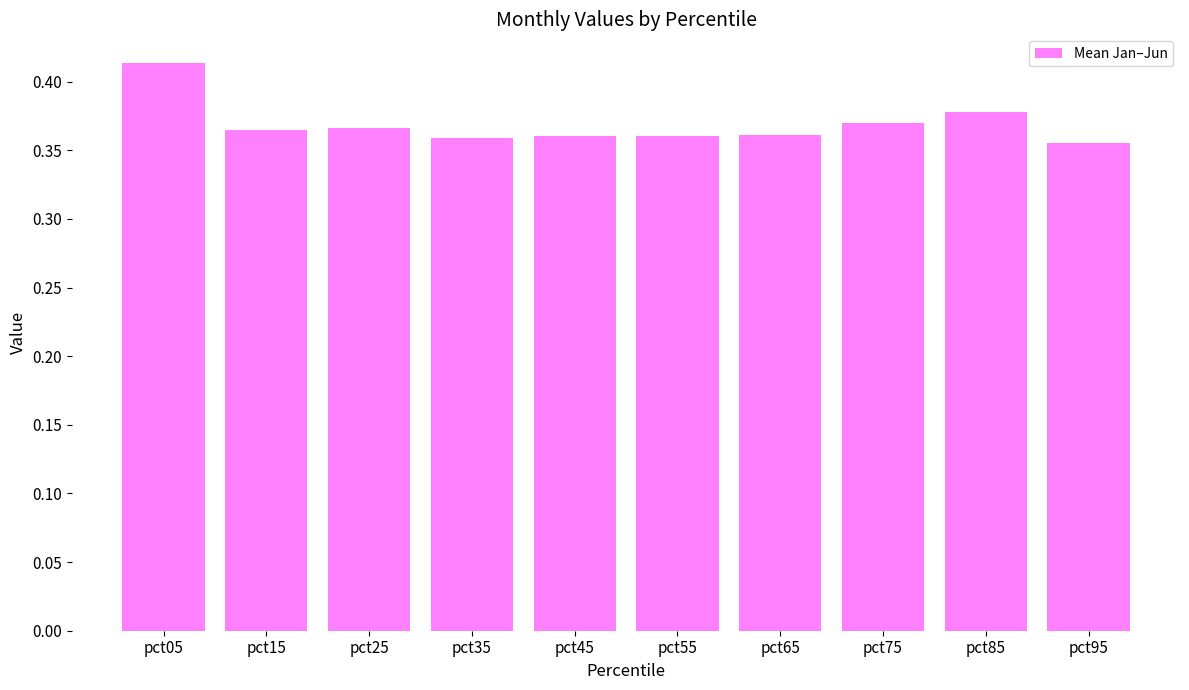

Which category has the highest value across all series?

pct05